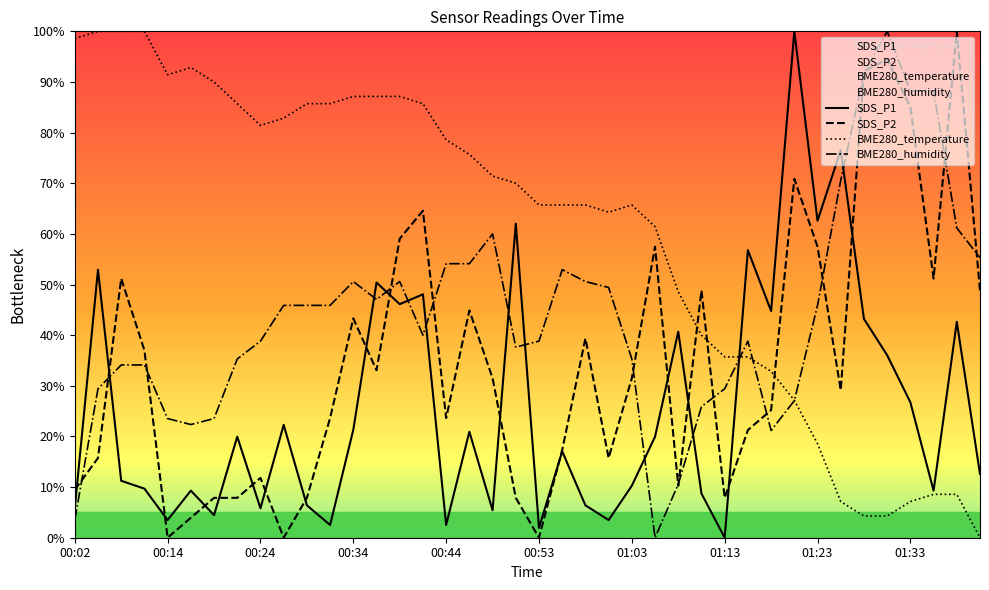

What is the label of the 36th point from the left?

01:30